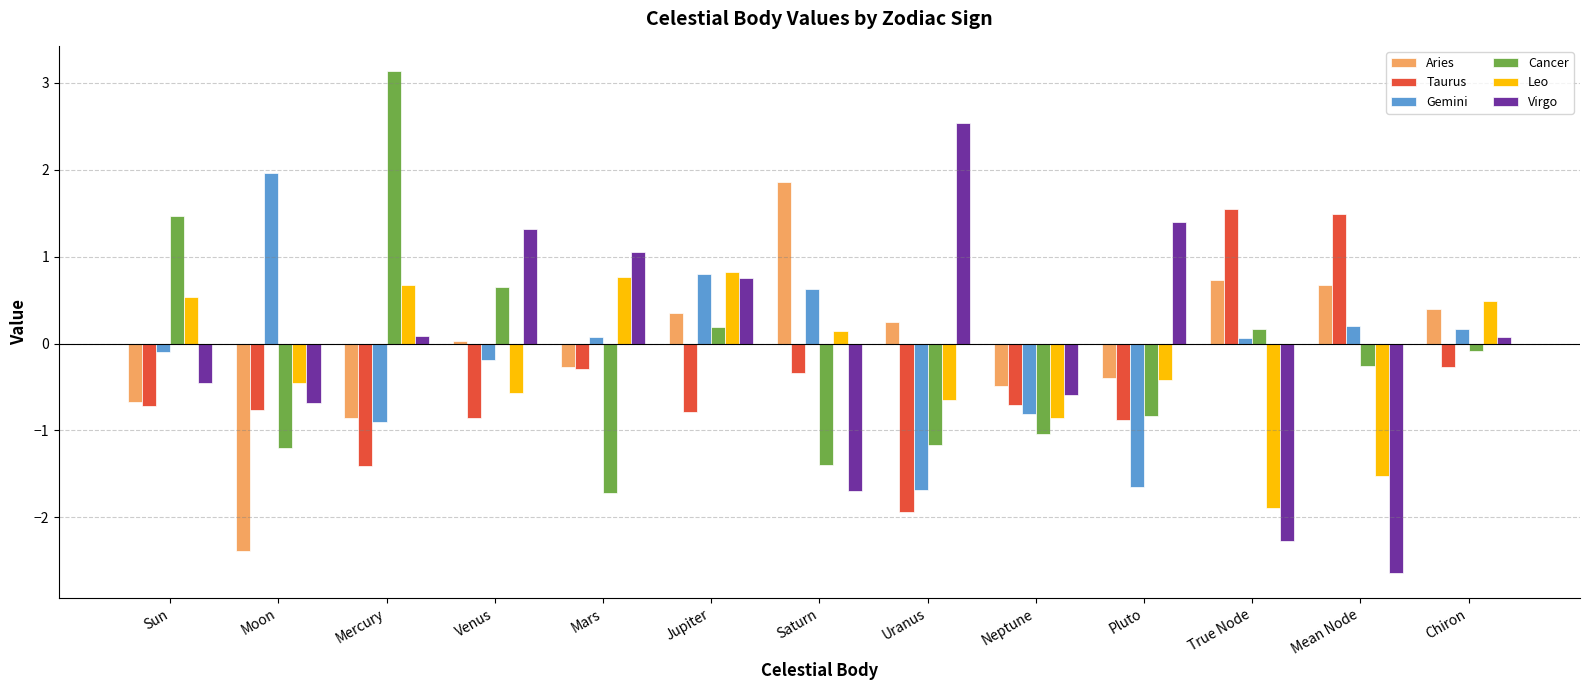

How many values in Cancer are below zero?

8